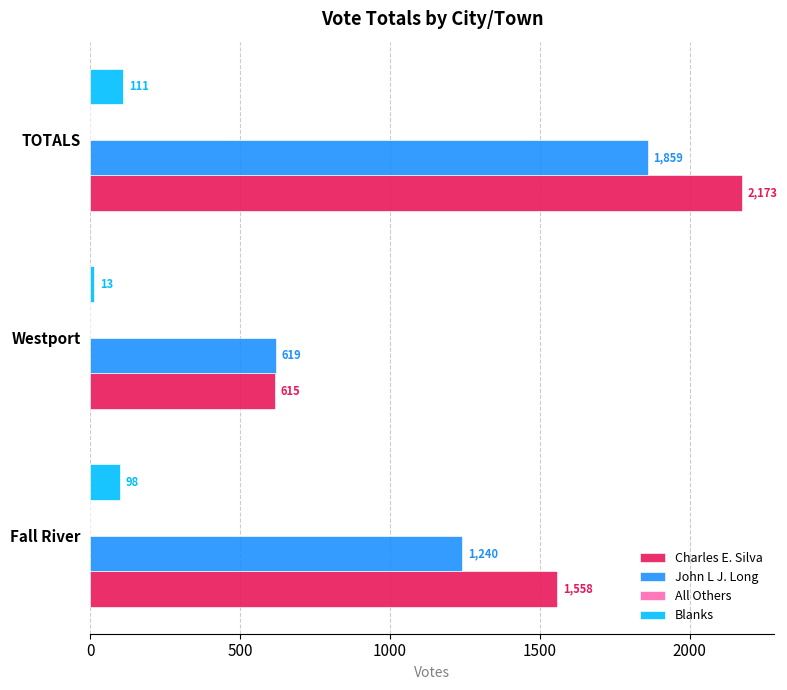

How many distinct data groups are displayed?

3